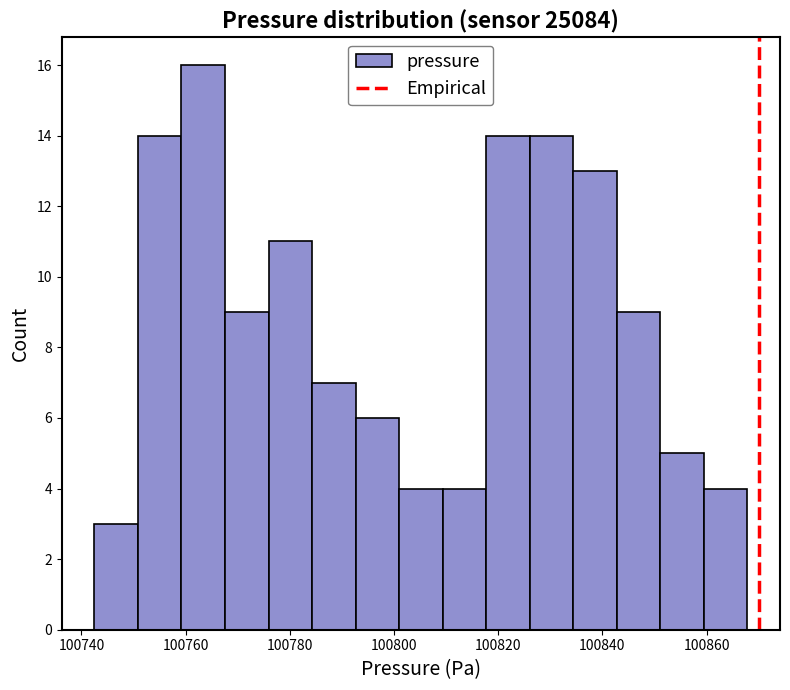

Over which range of the x-axis is the bar tallest?

100760 to 100768